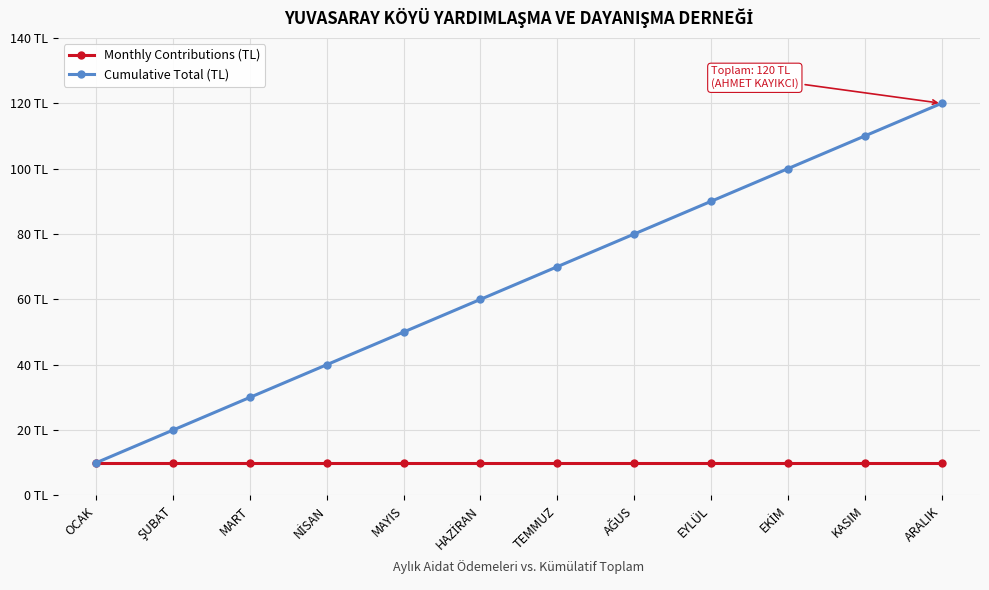

Is this an area chart (filled region under the line)?

No